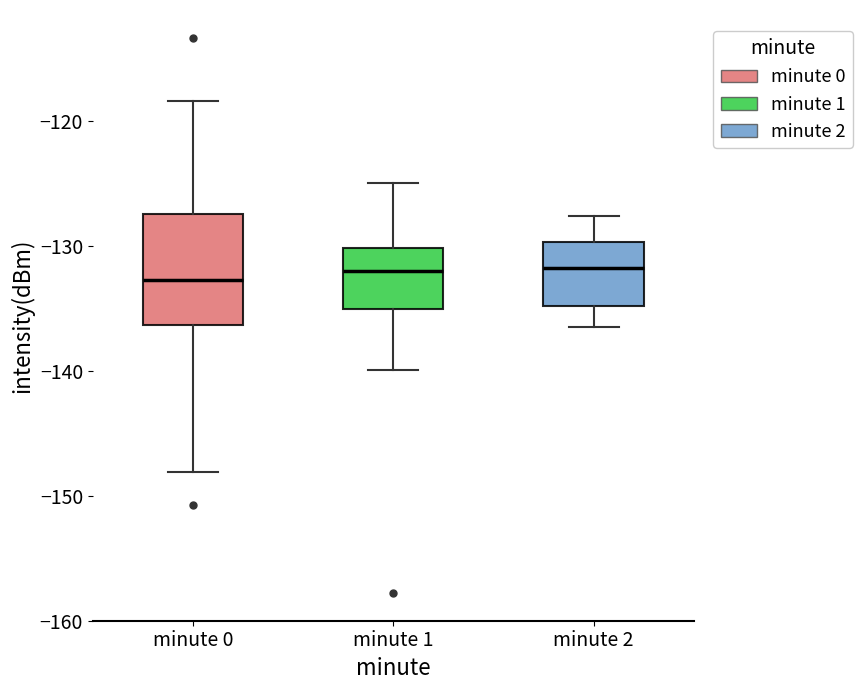

Comparing the boxes themselves (not the whiskers), which one is the tallest?

minute 0